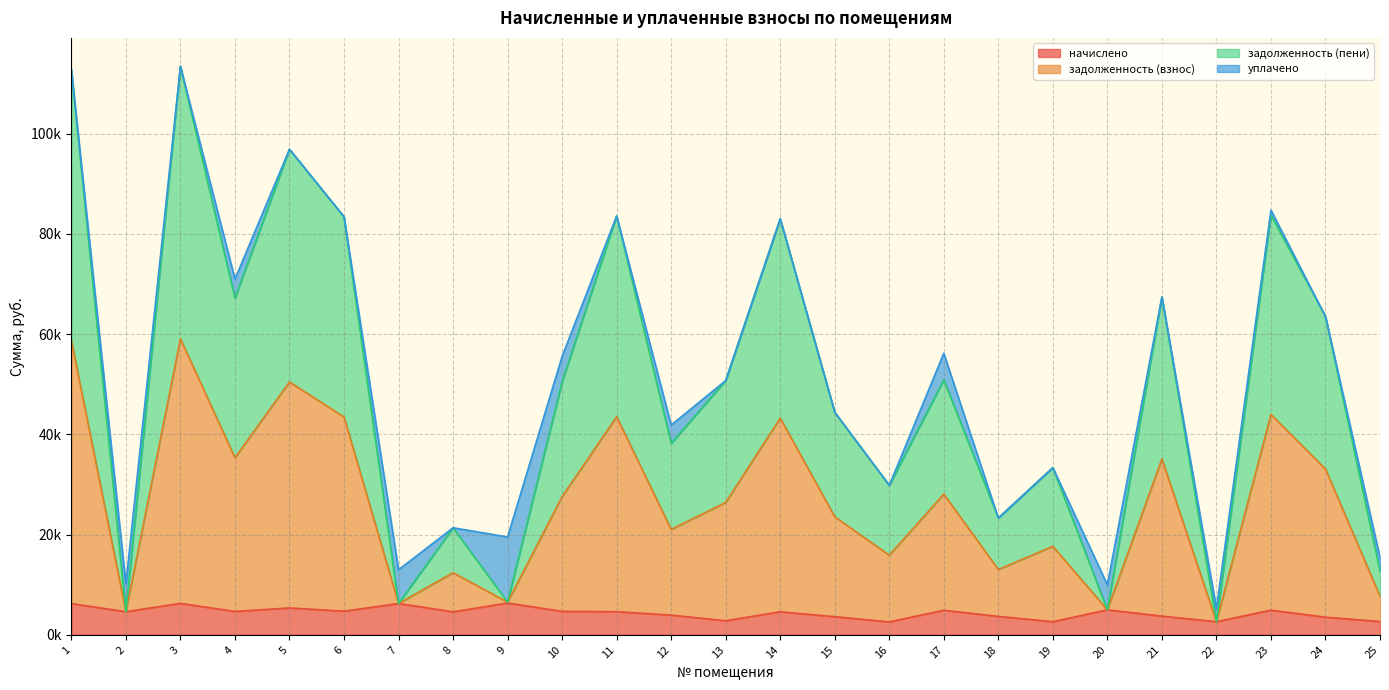

True or false: задолженность (взнос) and задолженность (пени) intersect in this chart.

False